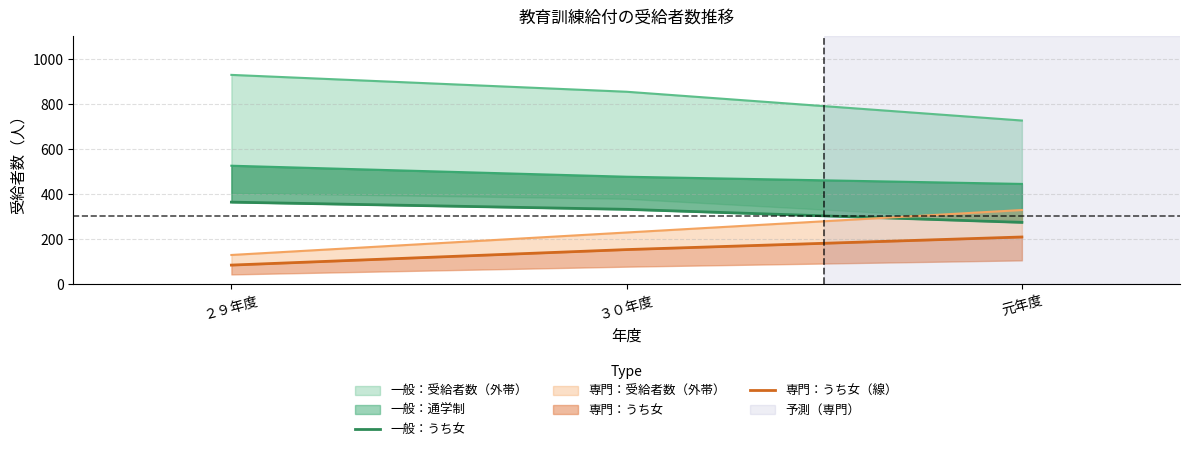

At which category does the chart reach its minimum across all series?

２９年度